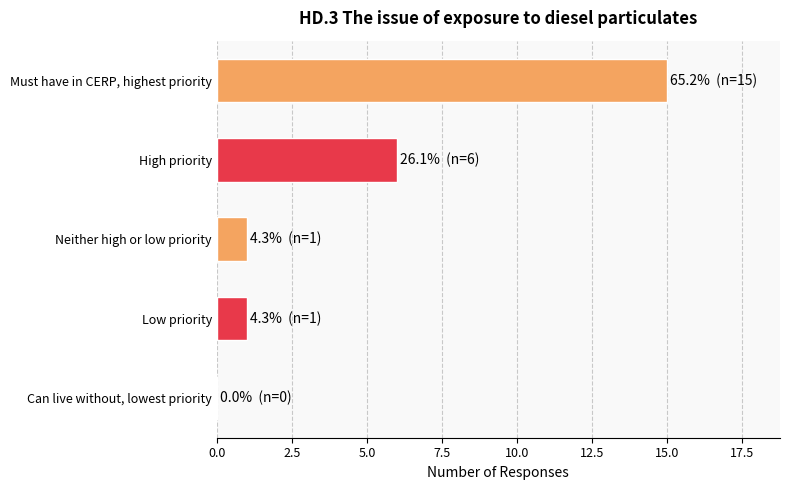

Reading top to bottom, extract all data points from this chart.

Must have in CERP, highest priority=15	High priority=6	Neither high or low priority=1	Low priority=1	Can live without, lowest priority=0